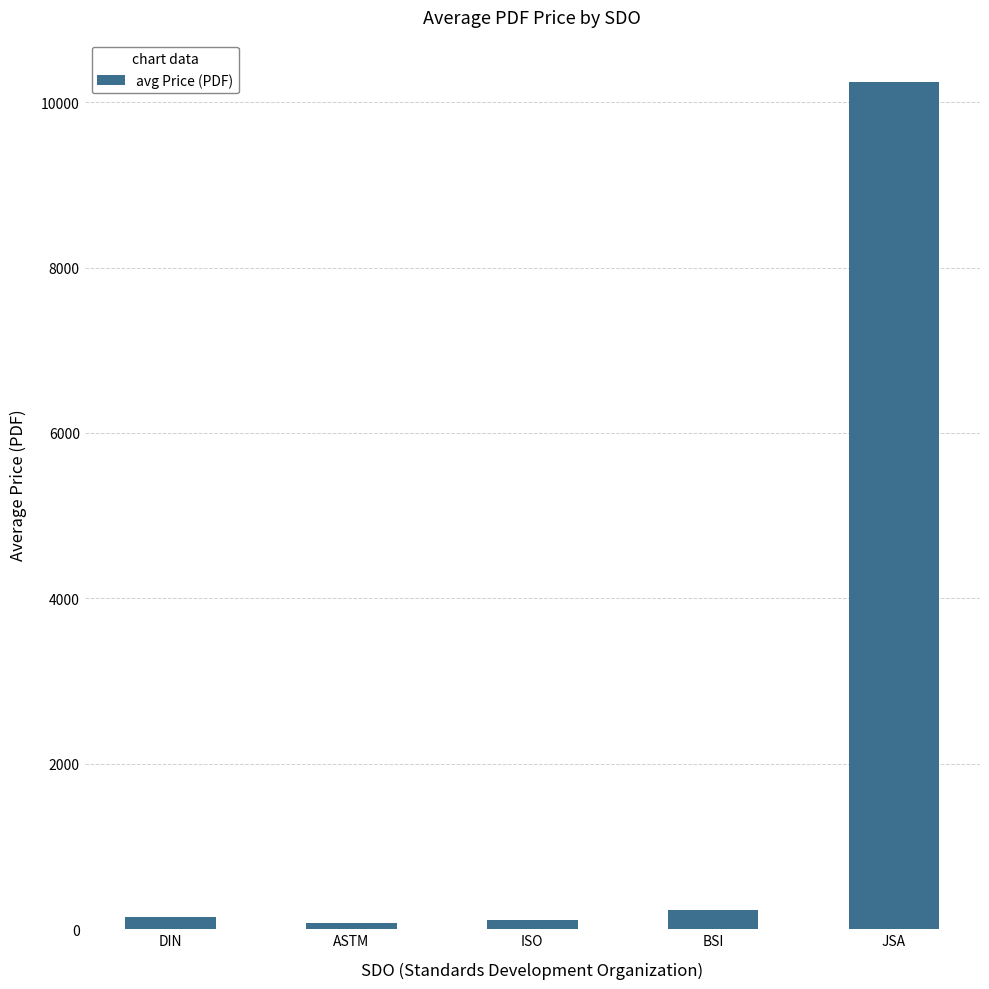

Read the value at JSA.

10244.4